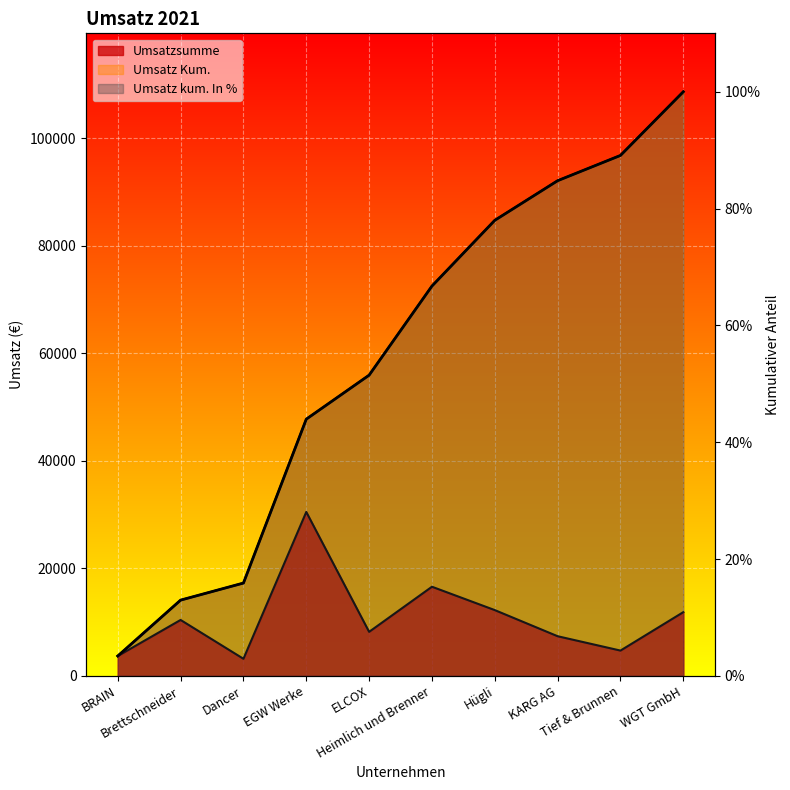

What is the spread (max minus min) of values at Brettschneider?

14090.9